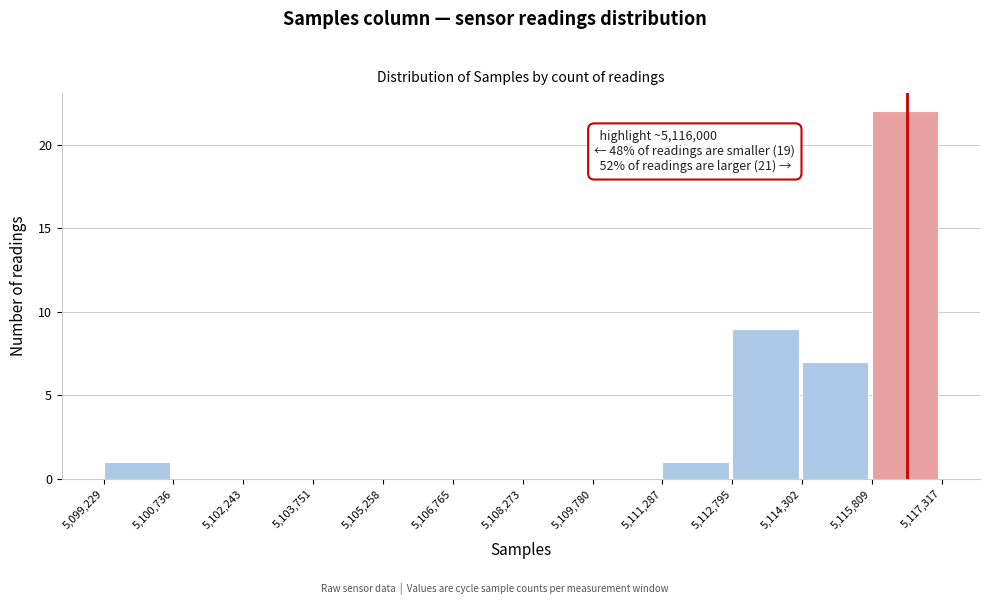

Which range on the x-axis has the tallest bar?

5,115,809 to 5,117,317